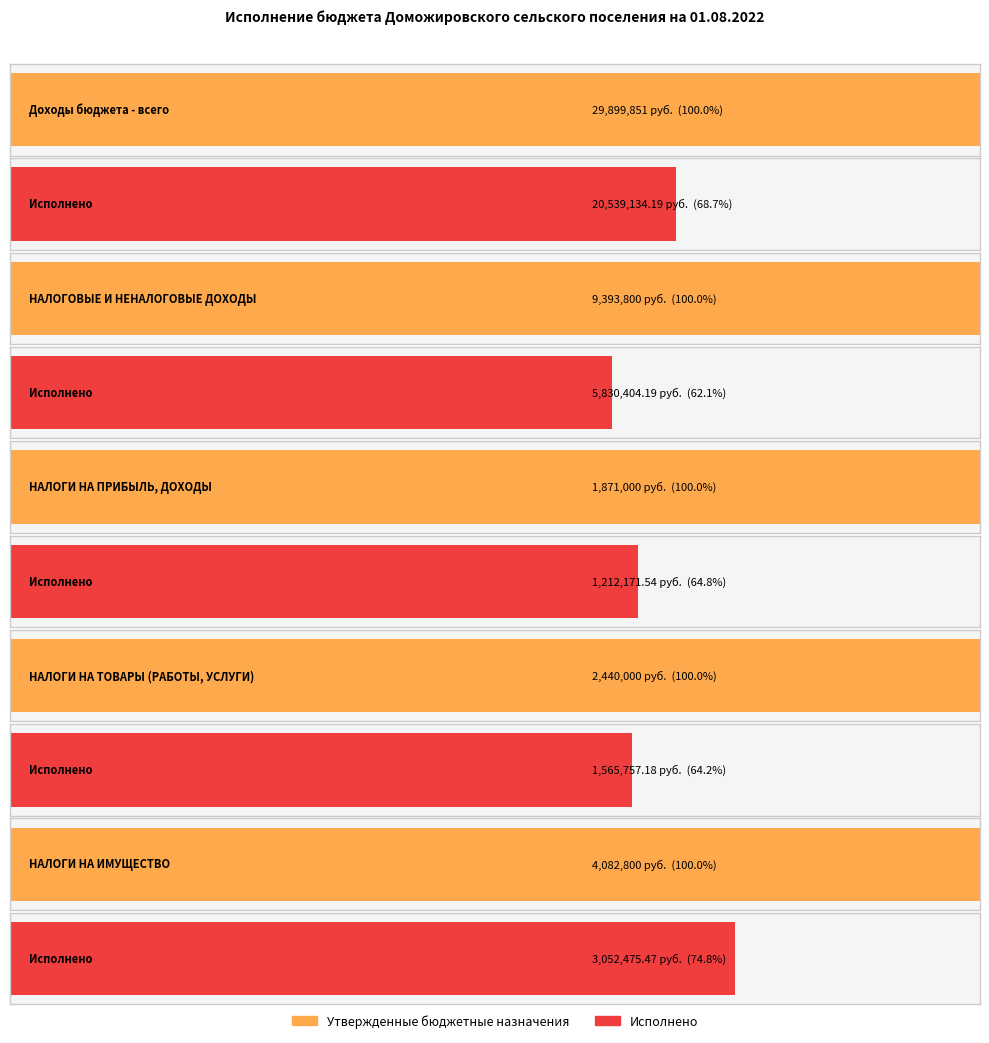

Does the chart contain stacked bars?

No